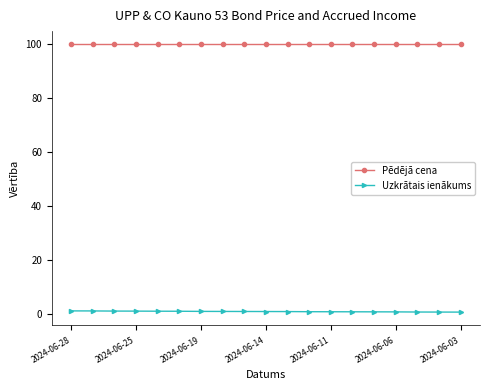

How many series are shown in this chart?

2